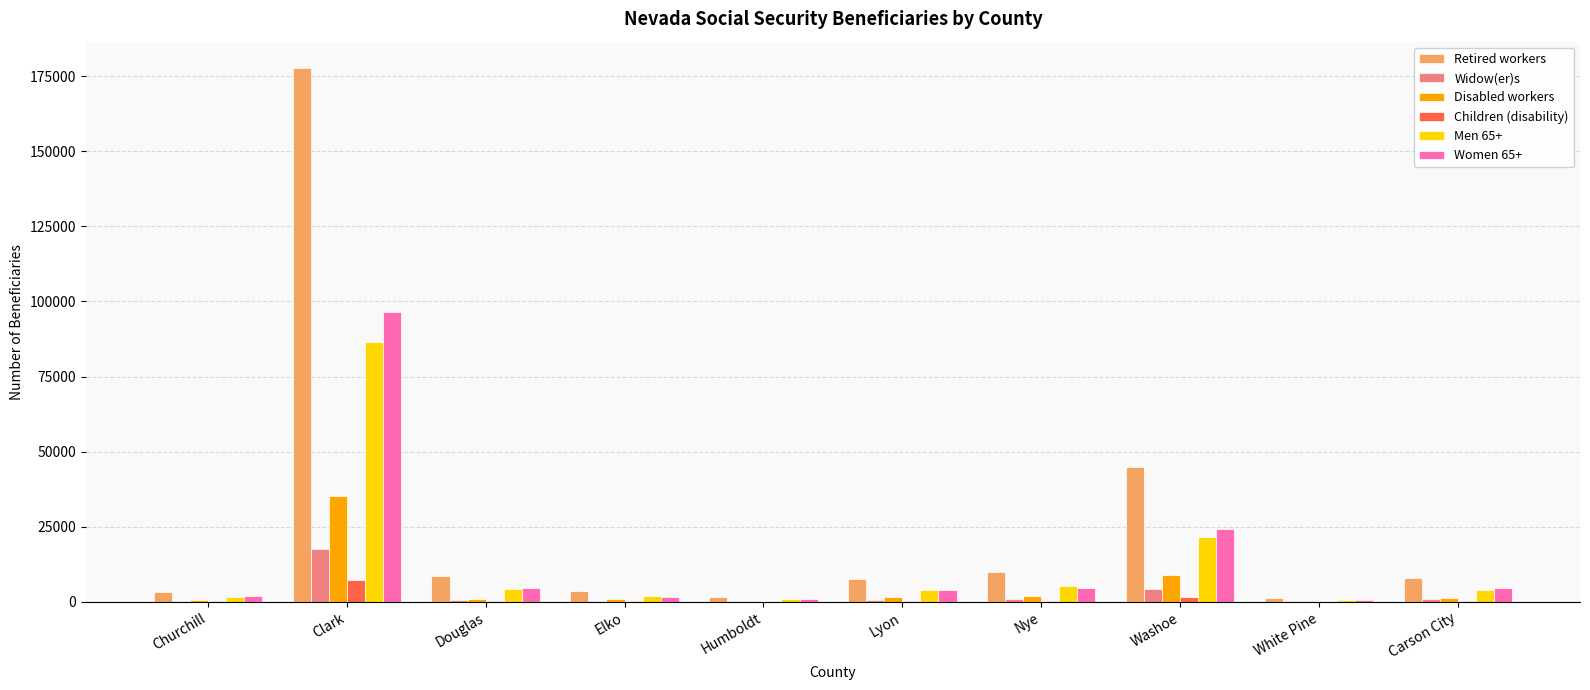

True or false: Men 65+ has a value of 5135 at Nye.

True